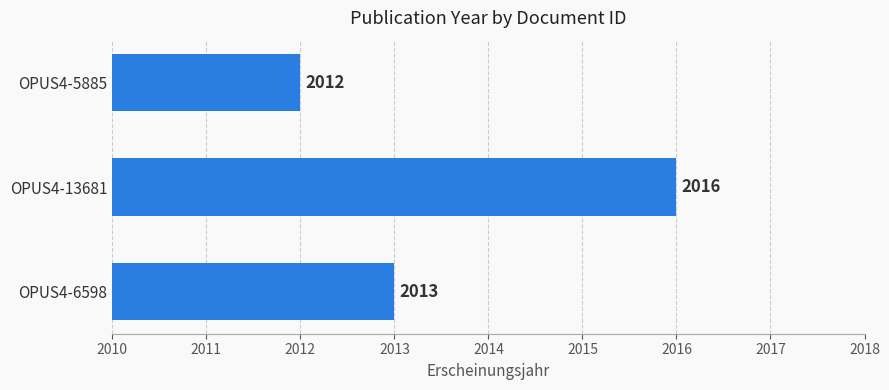

Reading bottom to top, what are all the values shown in this chart?

2013	2016	2012